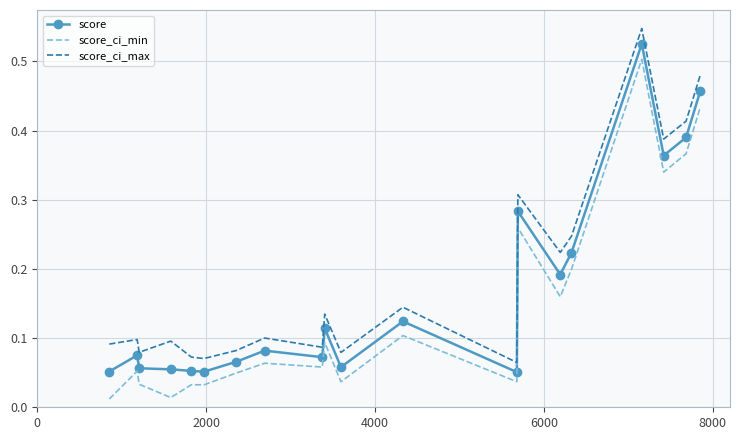

Rank the series by their average value, from highest to lowest.

score_ci_max, score, score_ci_min